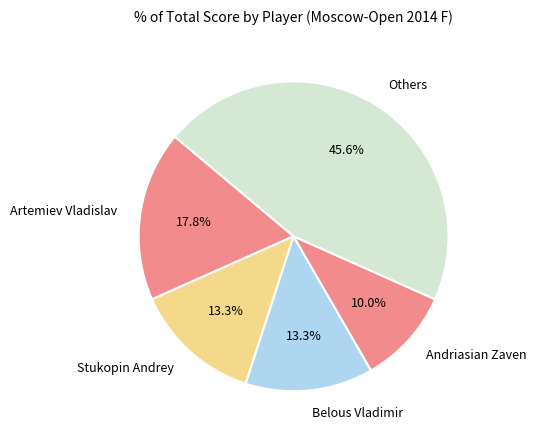

What is the largest slice in the pie chart?

Others